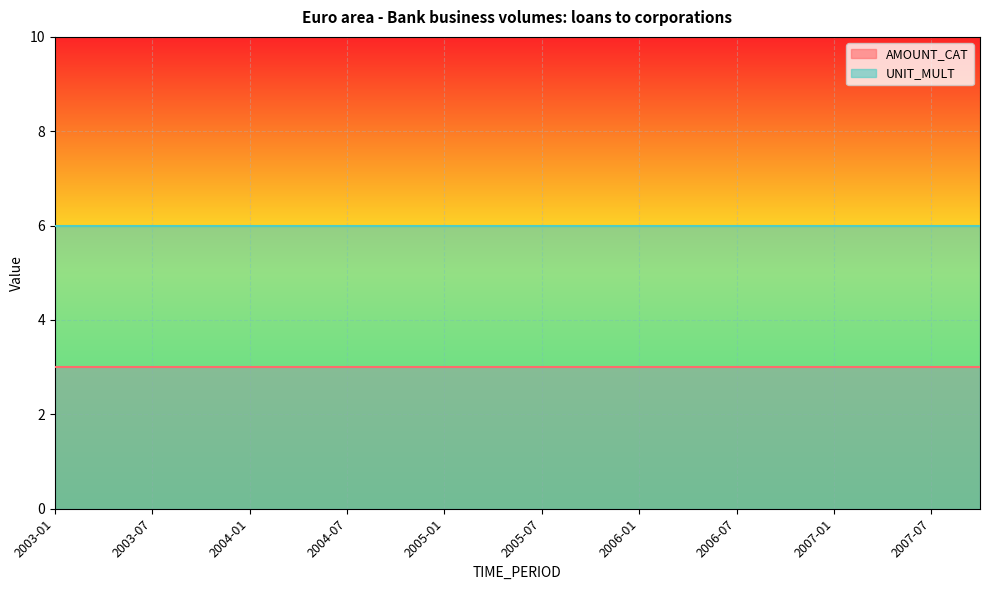

True or false: AMOUNT_CAT and UNIT_MULT cross at least once.

False